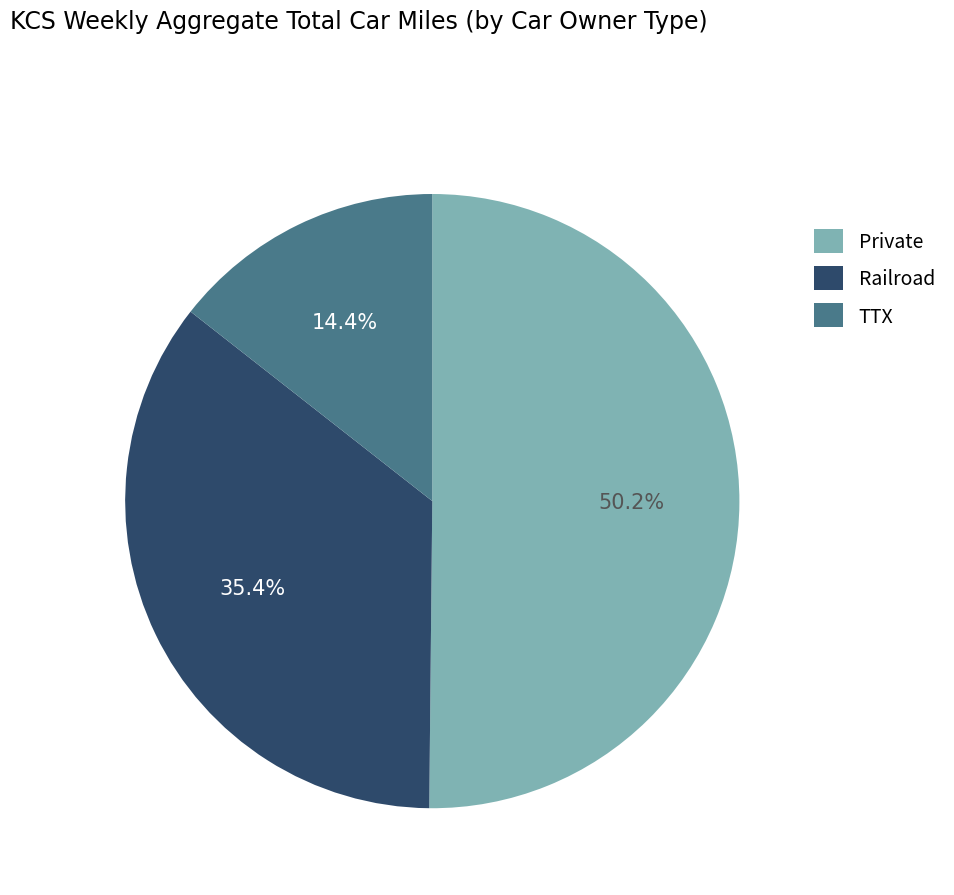

How many slices are in this pie chart?

3